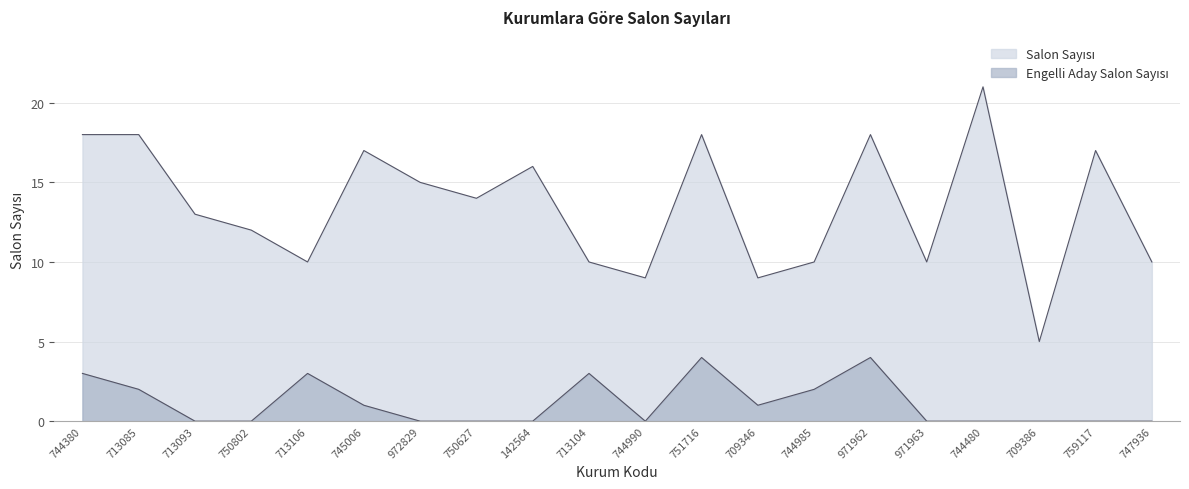

Reading left to right, transcribe all the data shown in this chart.

Salon Sayısı: 744380=18	713085=18	713093=13	750802=12	713106=10	745006=17	972829=15	750627=14	142564=16	713104=10	744990=9	751716=18	709346=9	744985=10	971962=18	971963=10	744480=21	709386=5	759117=17	747936=10
Engelli Aday Salon Sayısı: 744380=3	713085=2	713093=0	750802=0	713106=3	745006=1	972829=0	750627=0	142564=0	713104=3	744990=0	751716=4	709346=1	744985=2	971962=4	971963=0	744480=0	709386=0	759117=0	747936=0